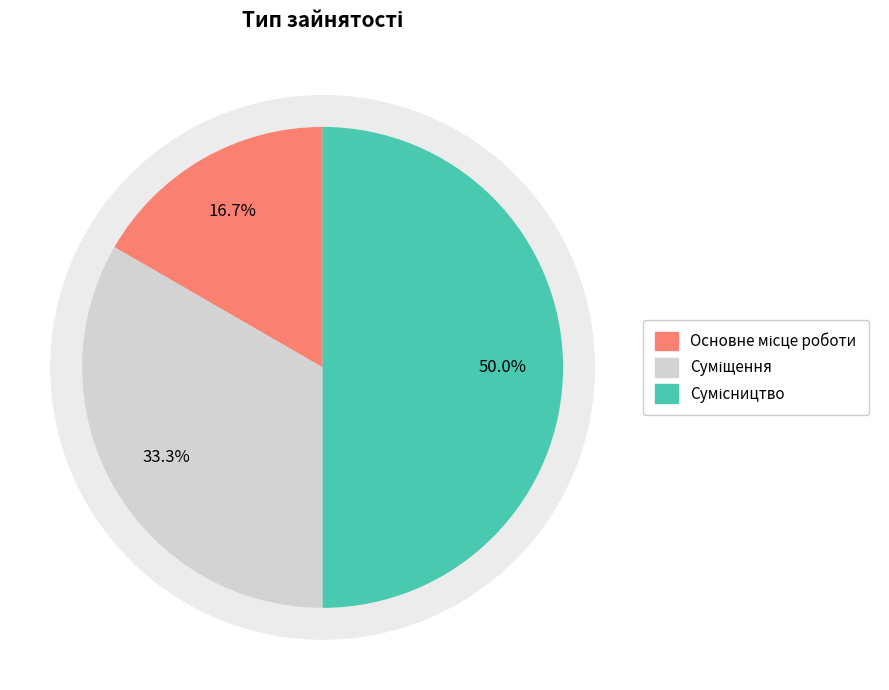

Does Суміщення represent more than half of the total?

No